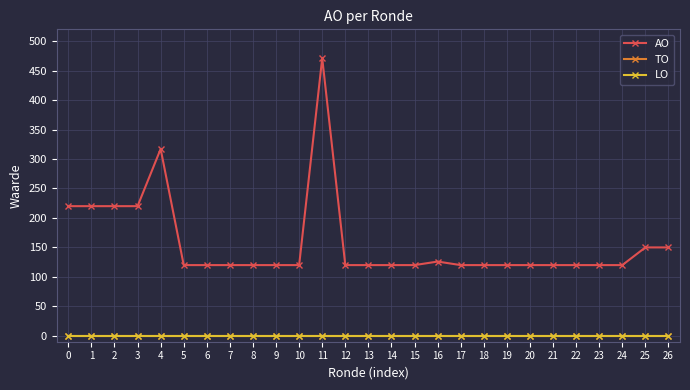

List the labels in order of LO value, smallest first.

0, 1, 2, 3, 4, 5, 6, 7, 8, 9, 10, 11, 12, 13, 14, 15, 16, 17, 18, 19, 20, 21, 22, 23, 24, 25, 26